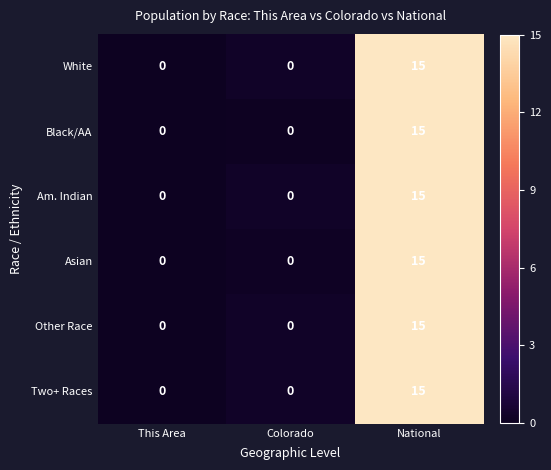

Reading left to right, list all the values displayed in this chart.

White: This Area=0	Colorado=0	National=15
Black/AA: This Area=0	Colorado=0	National=15
Am. Indian: This Area=0	Colorado=0	National=15
Asian: This Area=0	Colorado=0	National=15
Other Race: This Area=0	Colorado=0	National=15
Two+ Races: This Area=0	Colorado=0	National=15